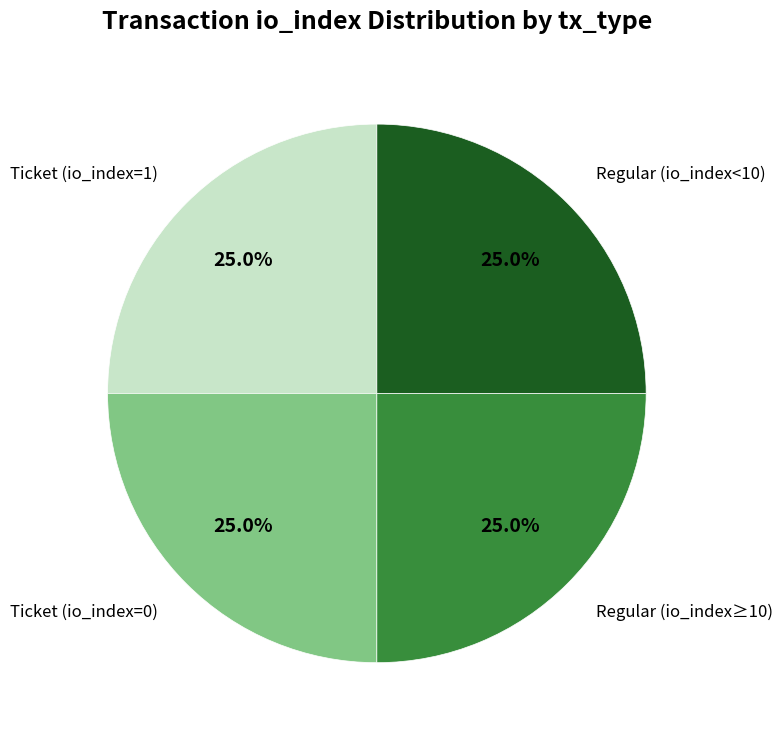

How many slices are in this pie chart?

4